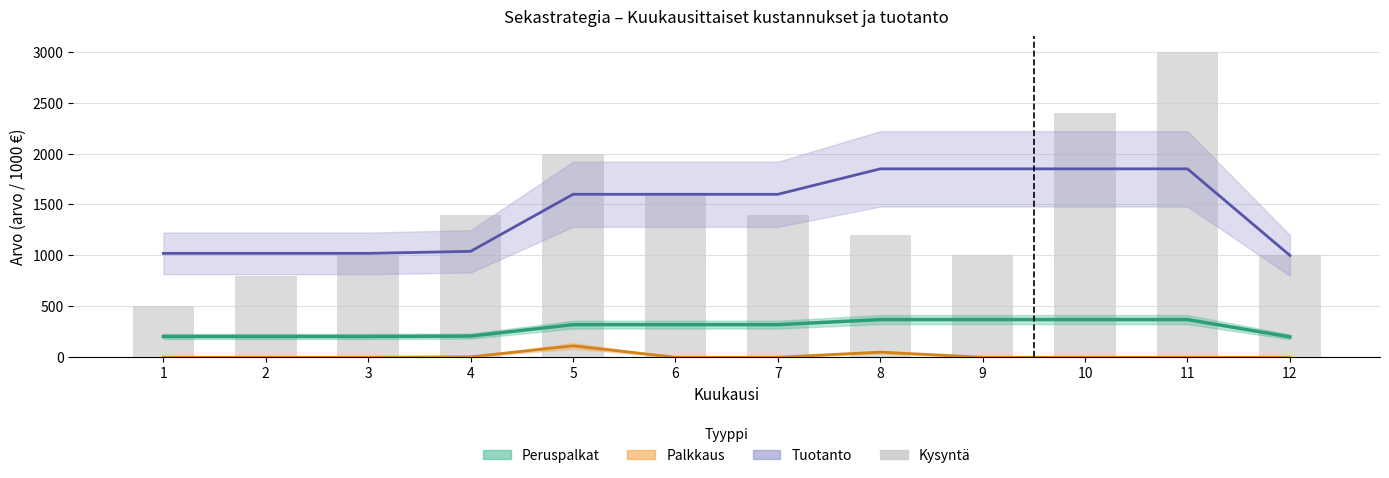

True or false: Palkkaus has a value of 0.0 at 1.

True